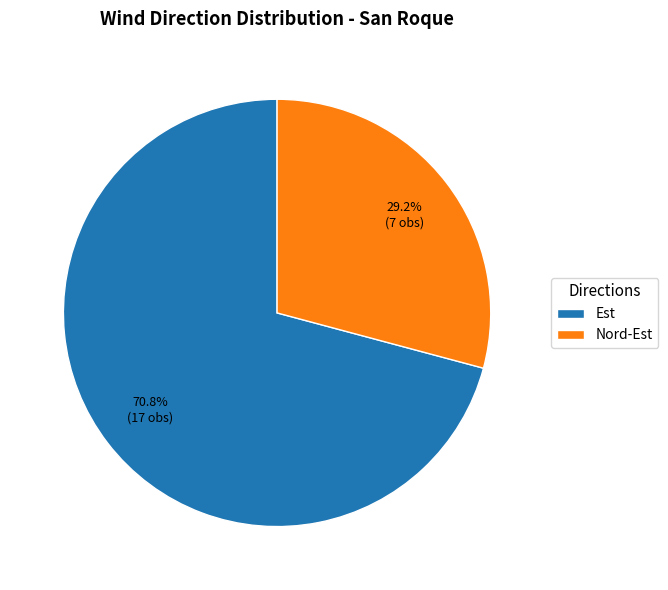

How many segments does this pie chart have?

2